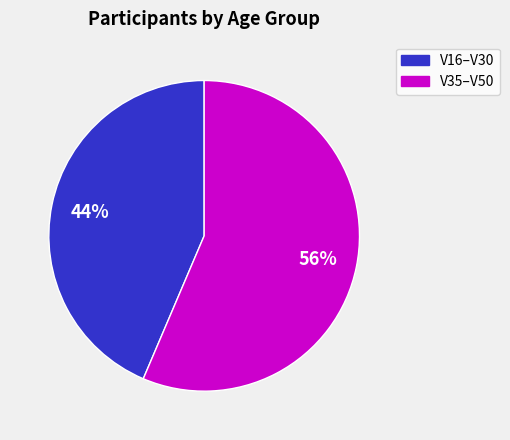

Does any single category account for the majority?

Yes